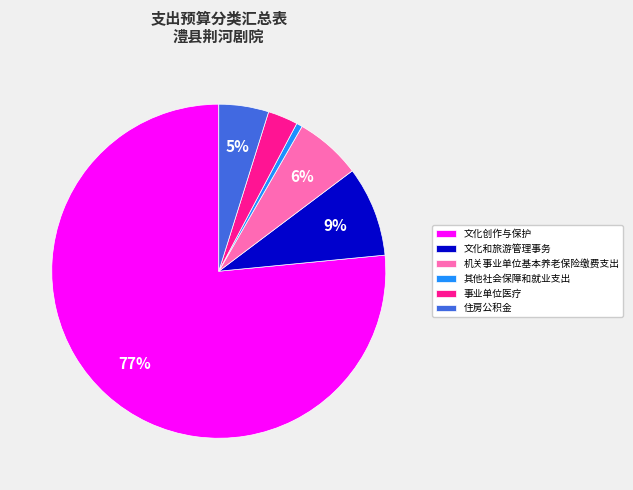

Do 其他社会保障和就业支出 and 文化和旅游管理事务 together represent more than half of the pie?

No